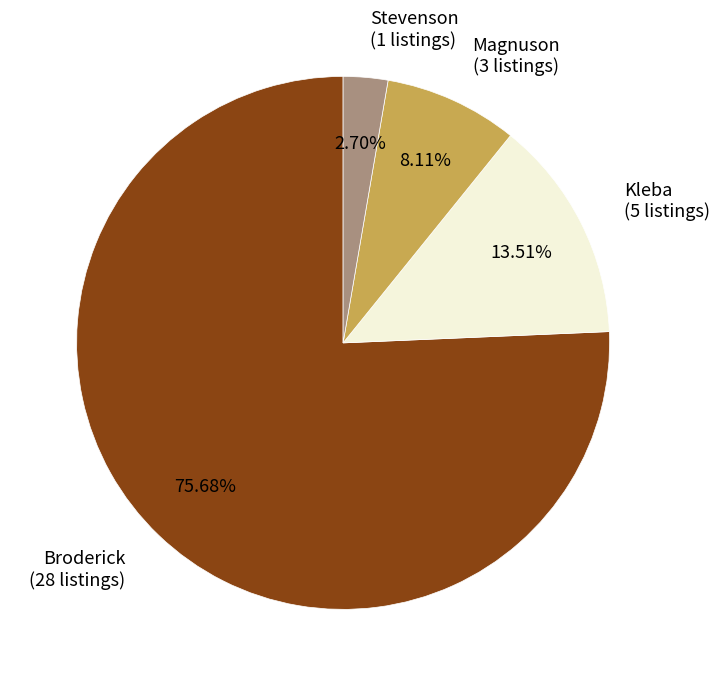

Is there any slice that represents more than half of the pie?

Yes